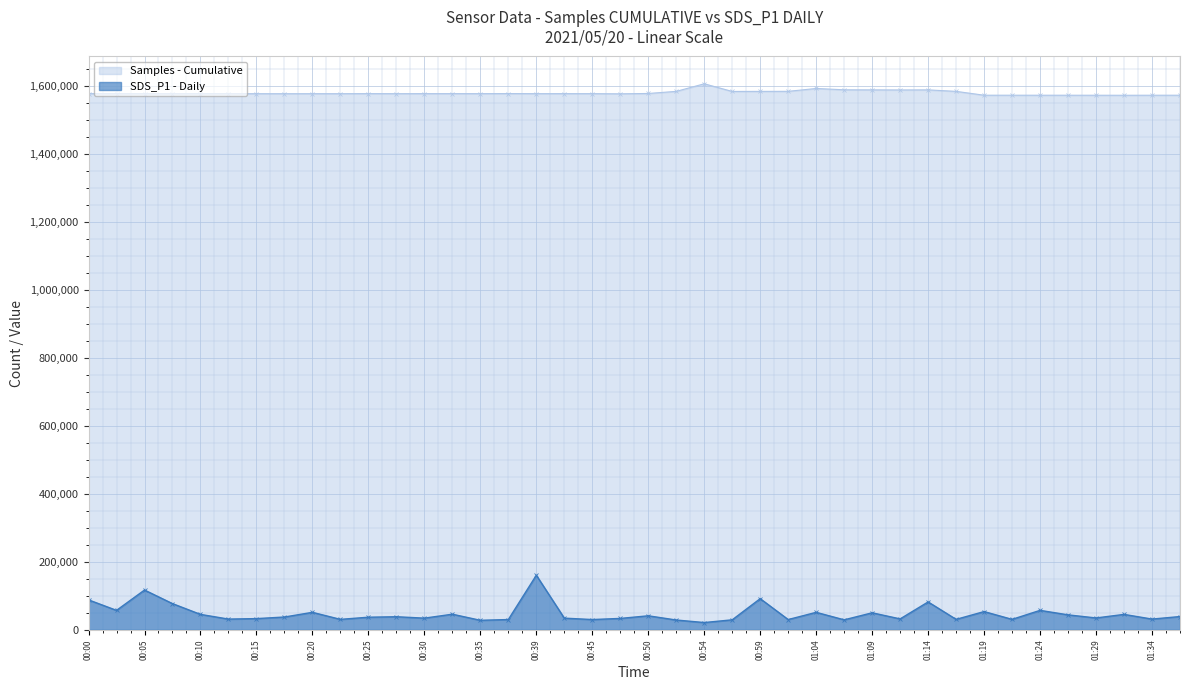

How many values in the SDS_P1 series are below 37766?

20